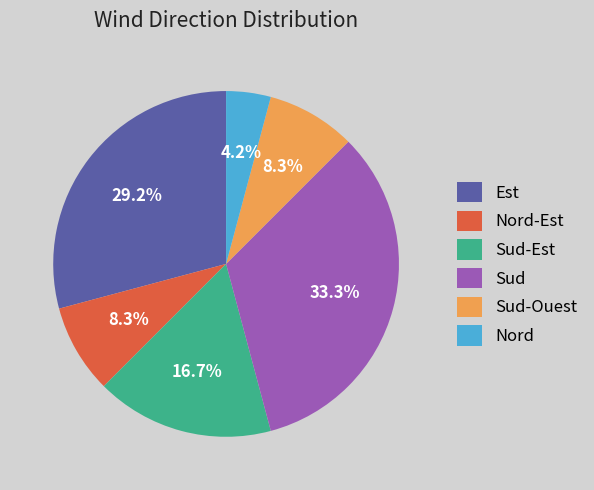

Does any single category account for the majority?

No